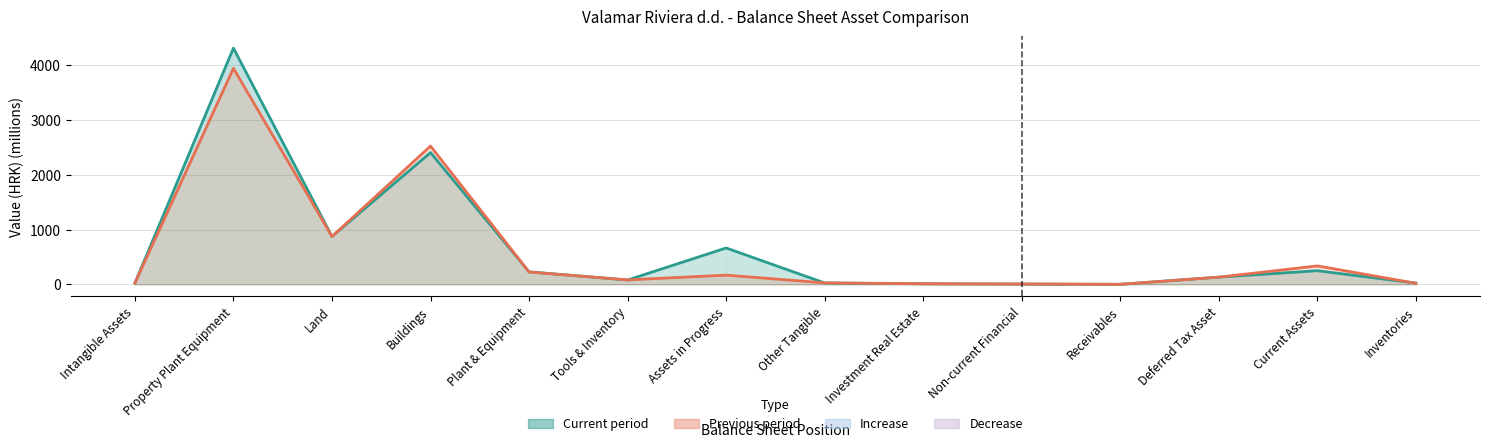

Where is Previous period nearest to the value 1971?

Buildings